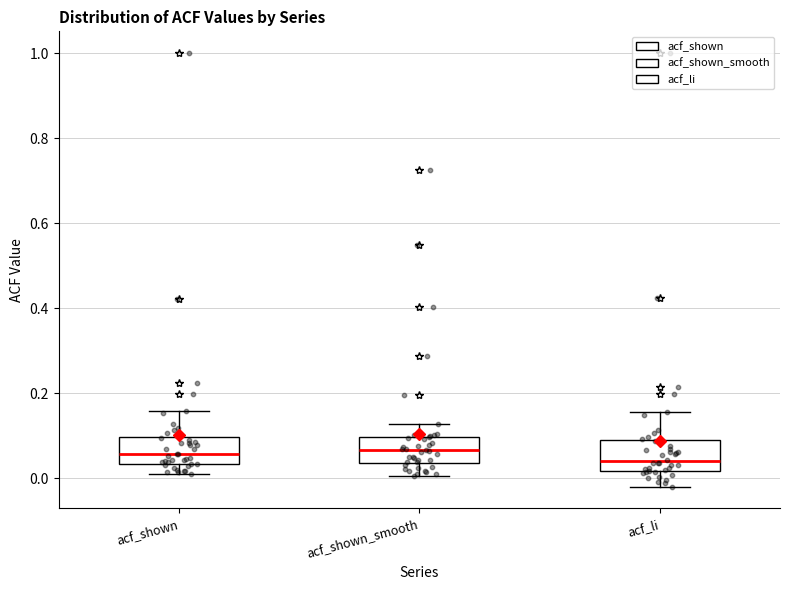

Reading left to right, read every box against the y-axis: the position of its median line, the range the box covers, and the ends of its whiskers. The values are not printed on the chart, so give them approximately, as read against the axis.

acf_shown: median 0.06, box 0.04 to 0.10, whiskers 0.00 to 0.16
acf_shown_smooth: median 0.06, box 0.04 to 0.10, whiskers 0.00 to 0.12
acf_li: median 0.04, box 0.02 to 0.08, whiskers -0.02 to 0.16